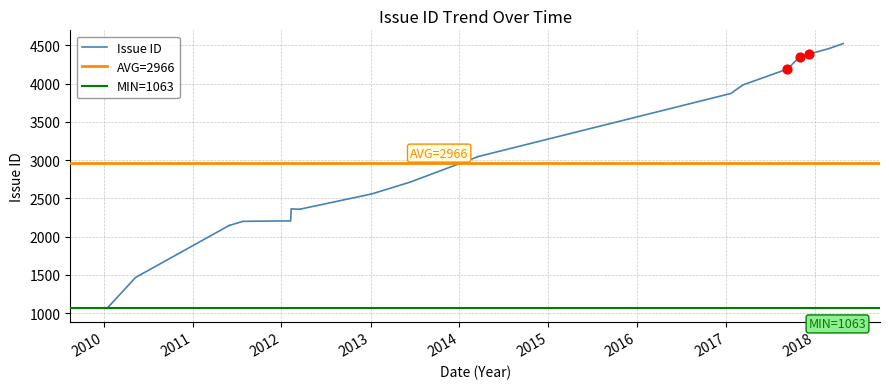

Which has a higher value, 2014/03/14 or 2017/10/30?

2017/10/30